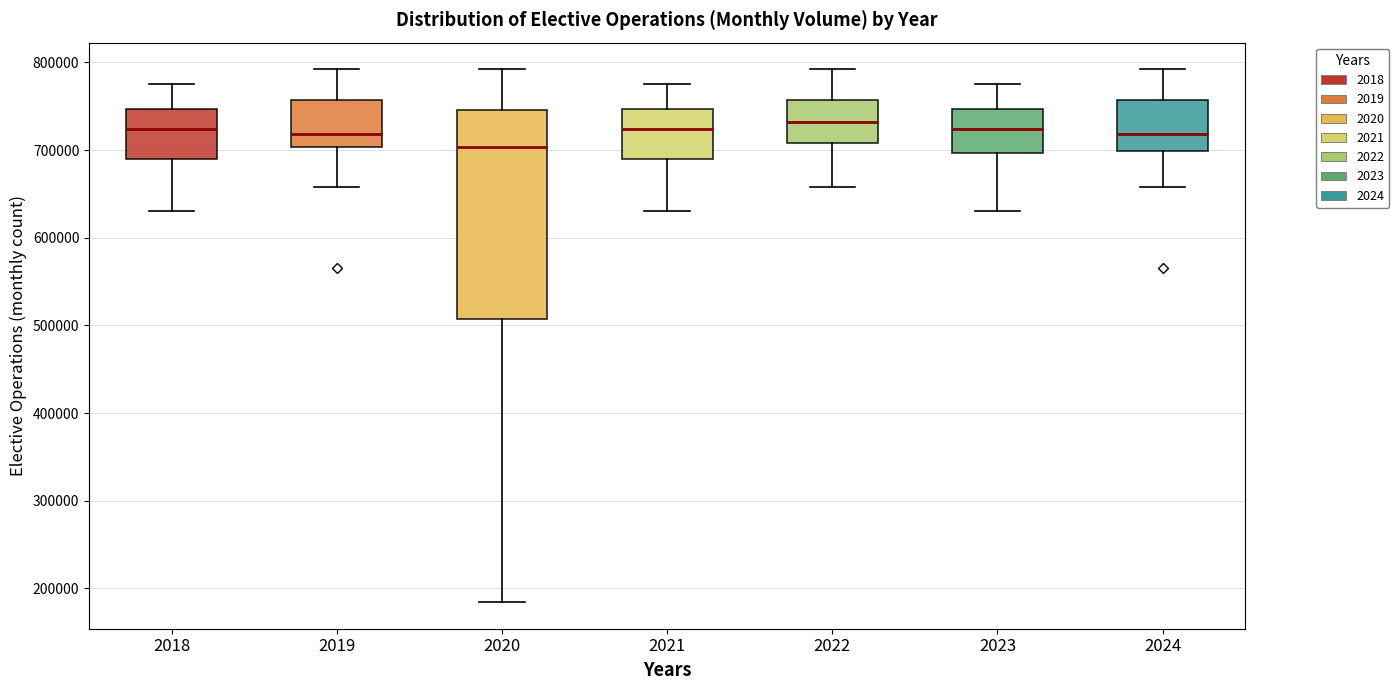

Reading left to right, read every box against the y-axis: the position of its median line, the range the box covers, and the ends of its whiskers. The values are not printed on the chart, so give them approximately, as read against the axis.

2018: median 720000, box 690000 to 750000, whiskers 630000 to 780000
2019: median 720000, box 700000 to 760000, whiskers 660000 to 790000
2020: median 700000, box 510000 to 750000, whiskers 180000 to 790000
2021: median 720000, box 690000 to 750000, whiskers 630000 to 780000
2022: median 730000, box 710000 to 760000, whiskers 660000 to 790000
2023: median 720000, box 700000 to 750000, whiskers 630000 to 780000
2024: median 720000, box 700000 to 760000, whiskers 660000 to 790000